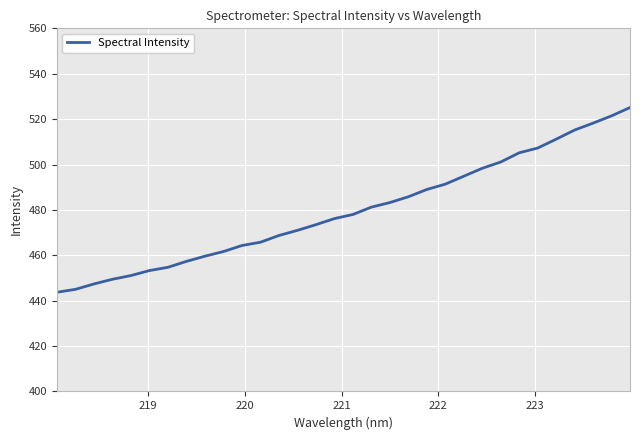

What is the difference between the maximum and minimum values?

81.4